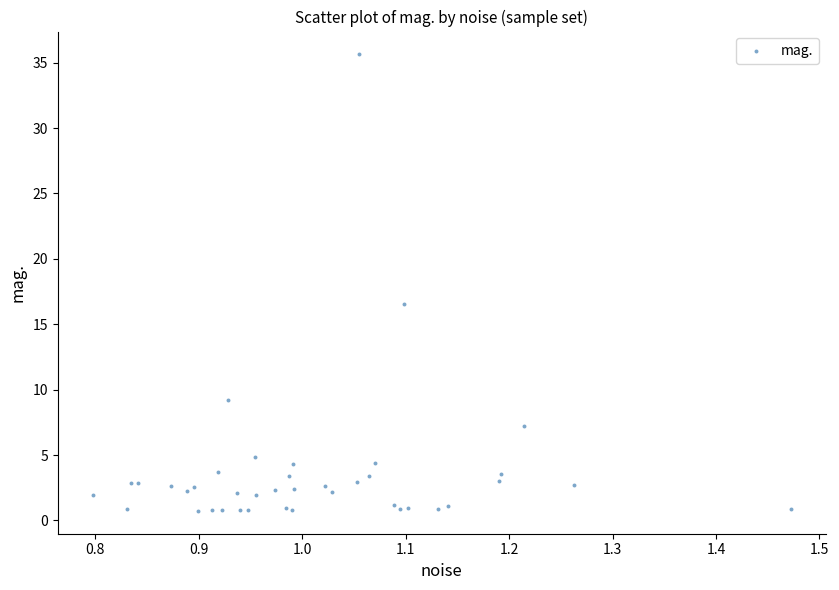

What Y value in the scatter plot is closest to 18?

16.6